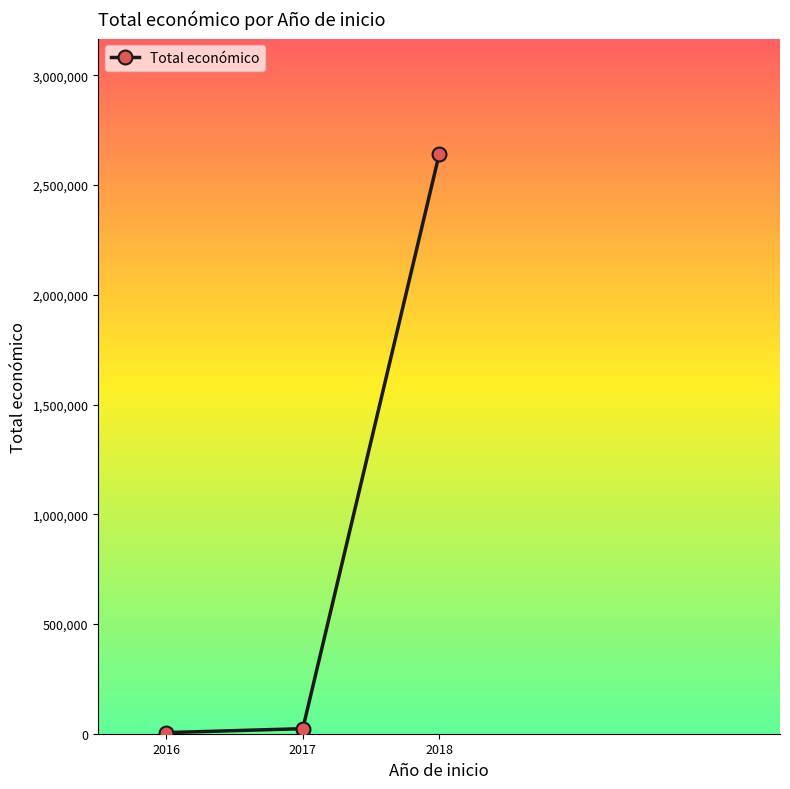

True or false: the data shows 584027.6 at 2018.

False